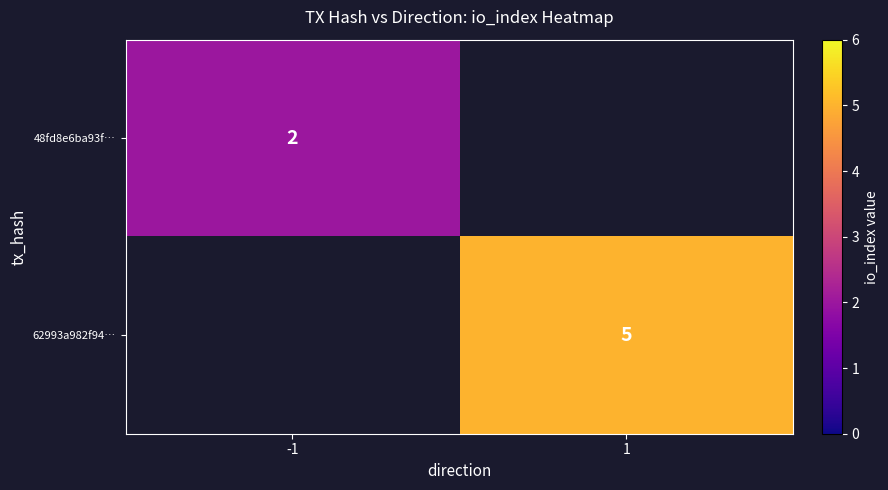

Count the number of data series in this chart.

2